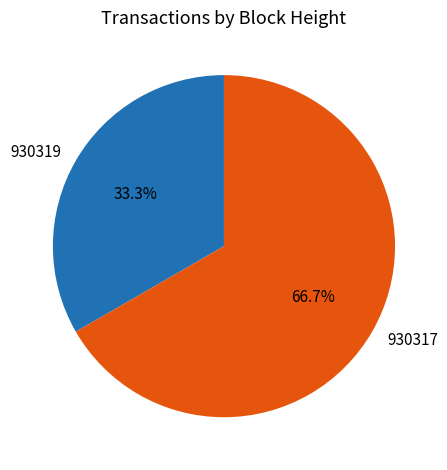

What percentage is the 930319 slice, to the nearest percent?

33%